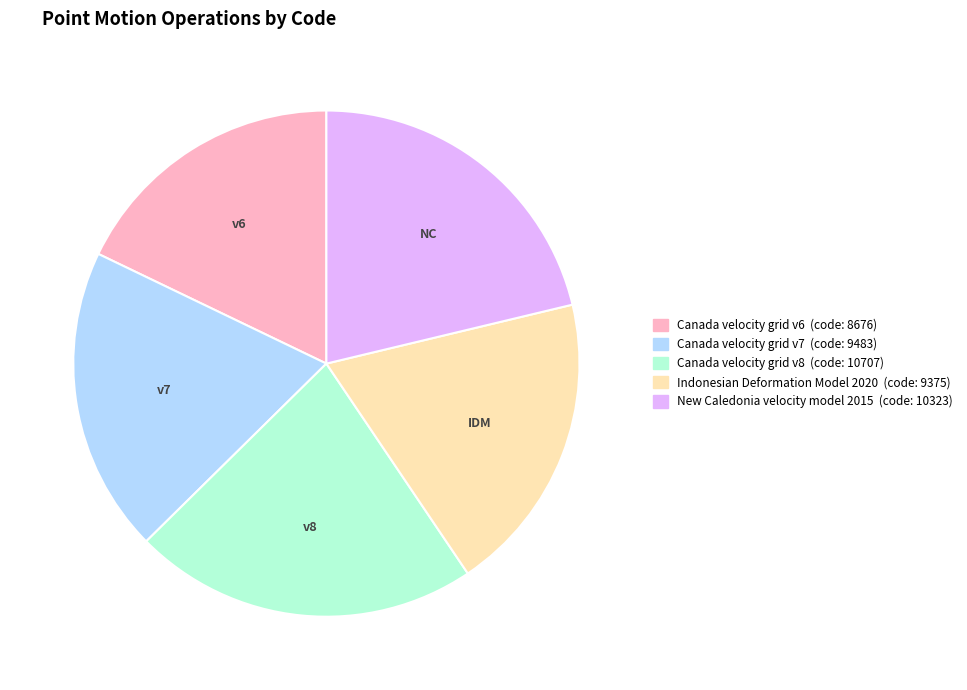

Does Indonesian Deformation Model 2020 represent more than half of the total?

No